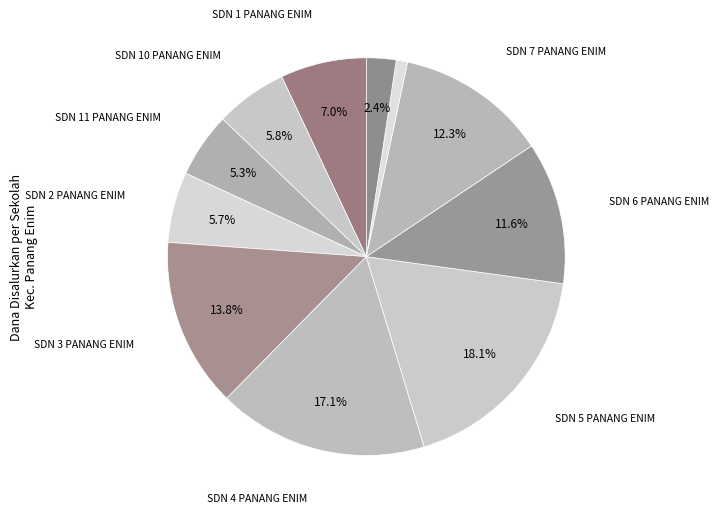

How many slices are in this pie chart?

11